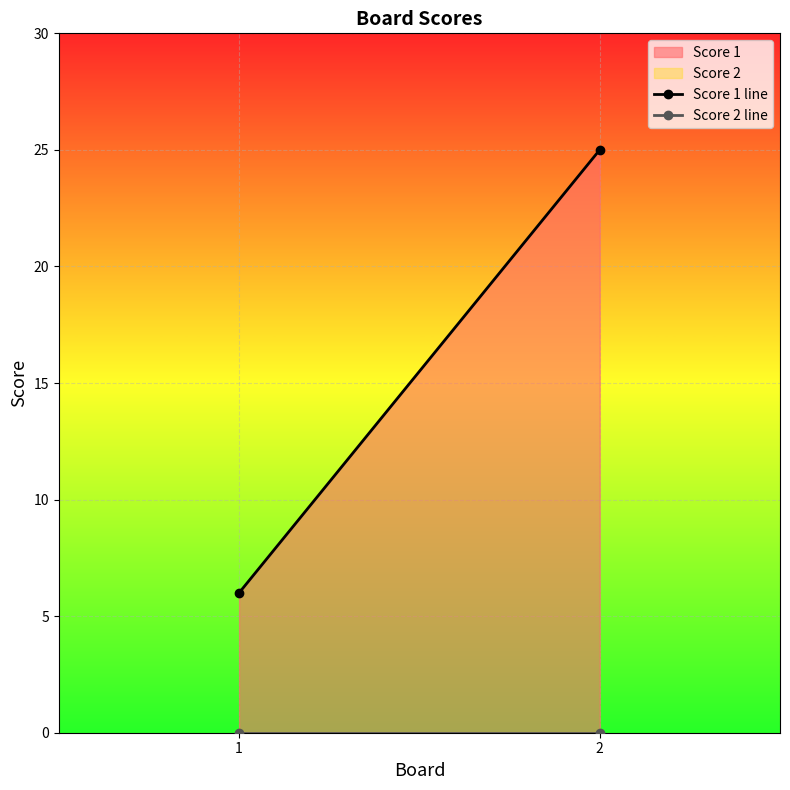

At how many categories does at least one series exceed 20?

1